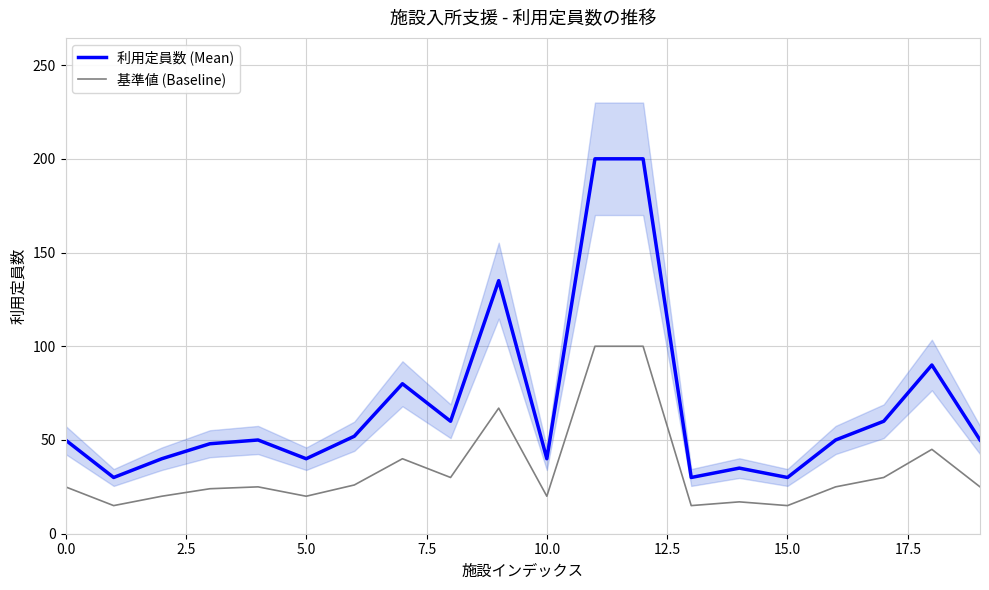

Reading right to left, transcribe all the data shown in this chart.

利用定員数 (Mean): 50	90	60	50	30	35	30	200	200	40	135	60	80	52	40	50	48	40	30	50
基準値 (Baseline): 25	45	30	25	15	17	15	100	100	20	67	30	40	26	20	25	24	20	15	25